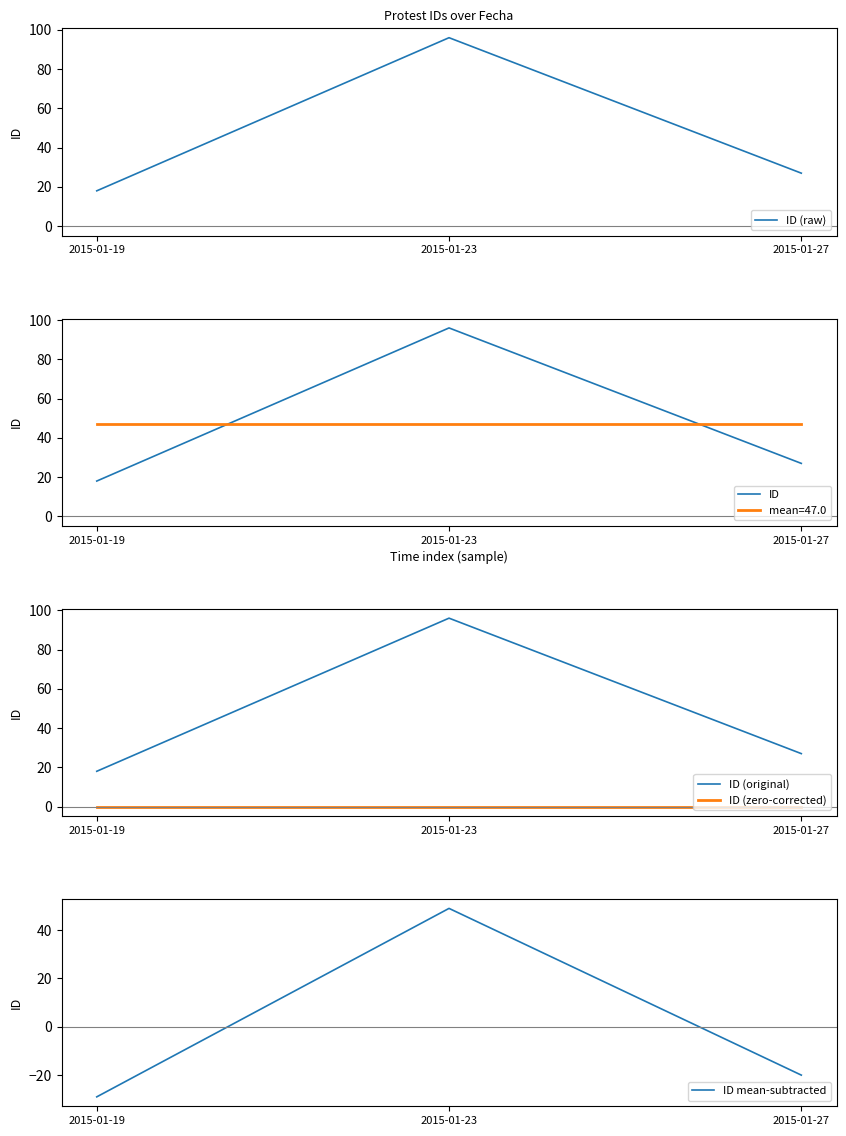

At 2015-01-19, list the series in order from largest to smallest.

ID (raw), ID, ID (original), ID (zero-corrected), ID mean-subtracted